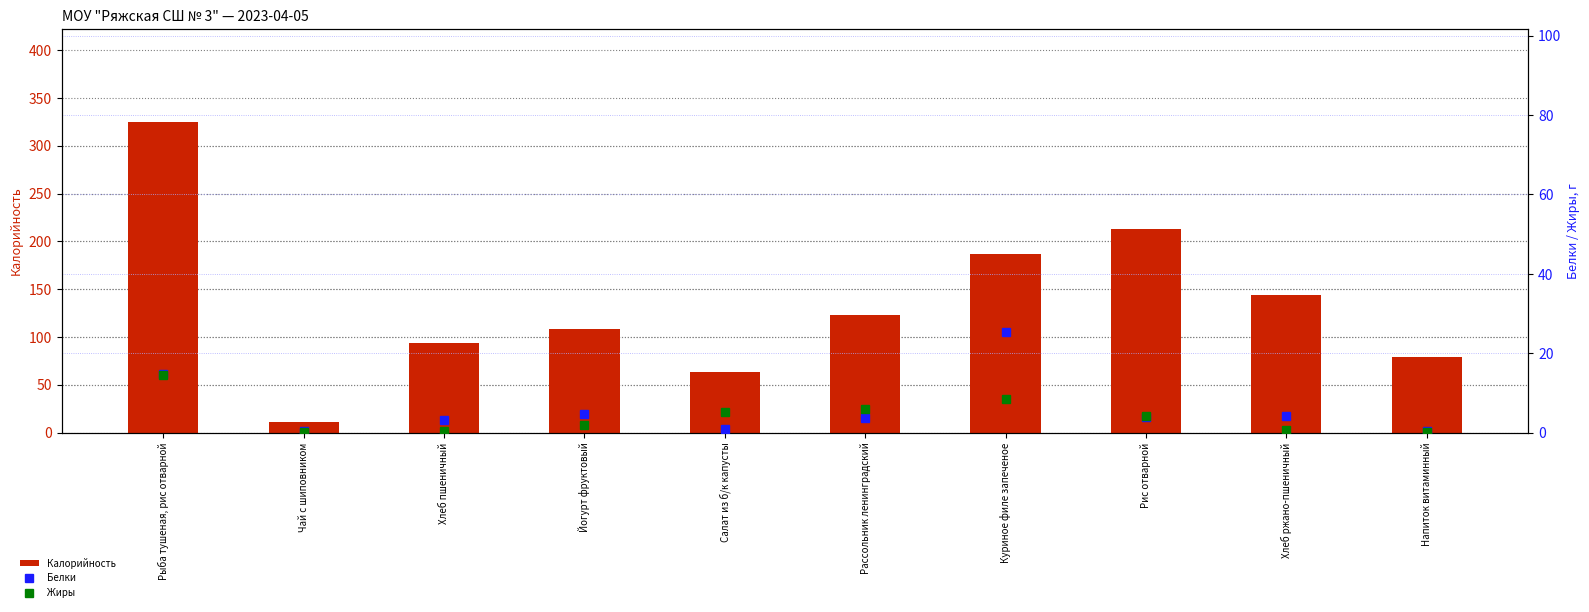

Does the chart contain stacked bars?

No